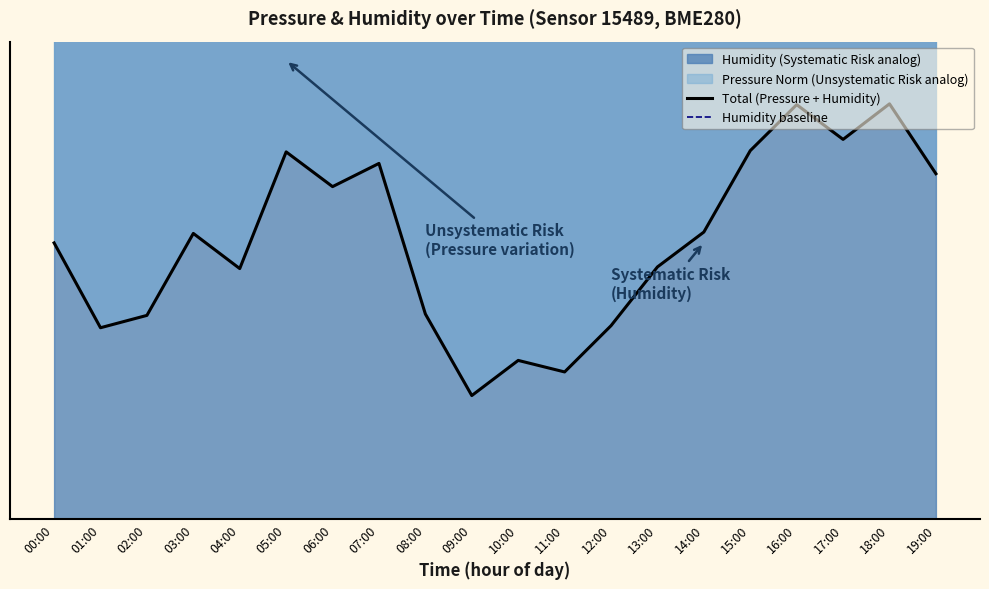

Where is the first local minimum for Total (Pressure + Humidity)?

01:00